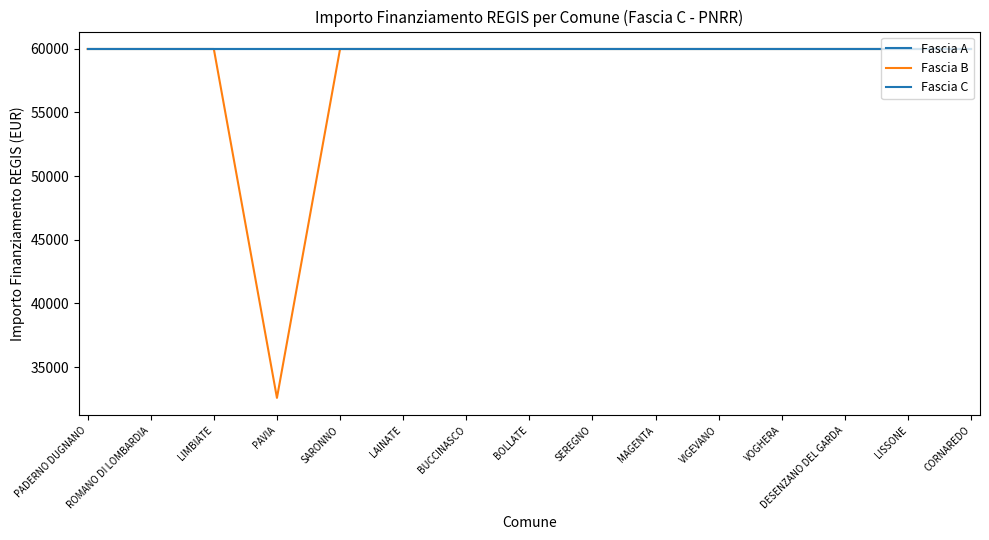

What is the value of the Fascia A point at the 12th from the left?

59966